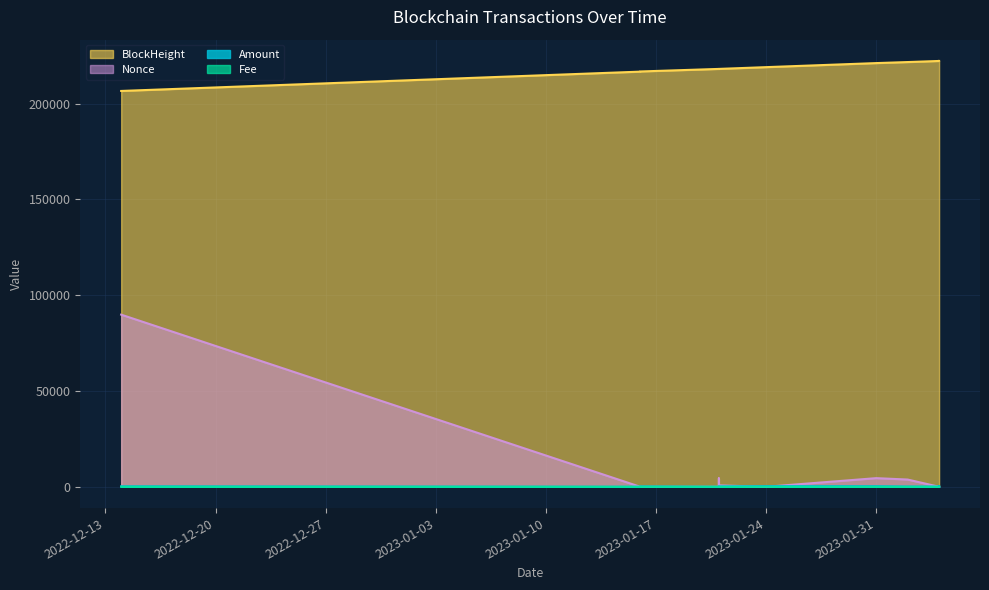

Which series has the largest total across all categories?

BlockHeight